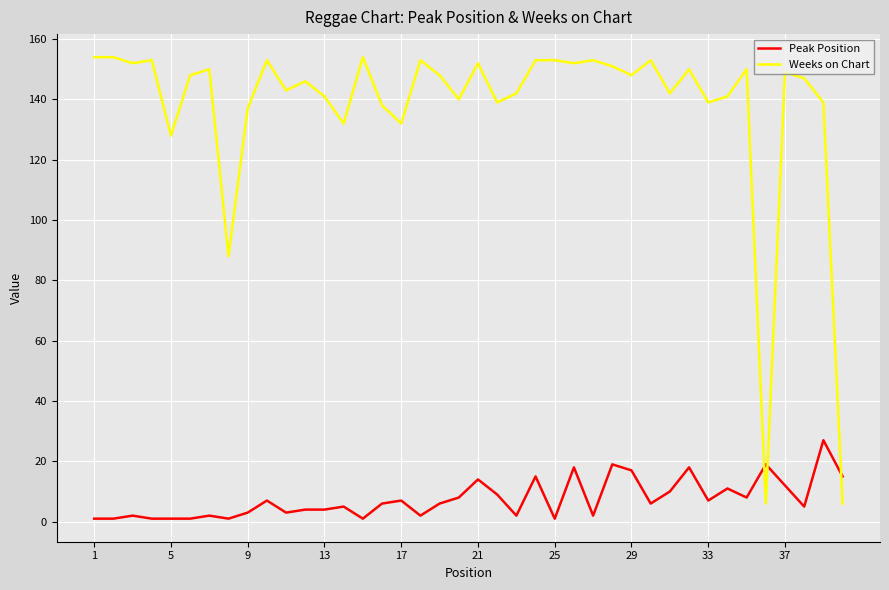

What is the maximum value shown in the chart?

154